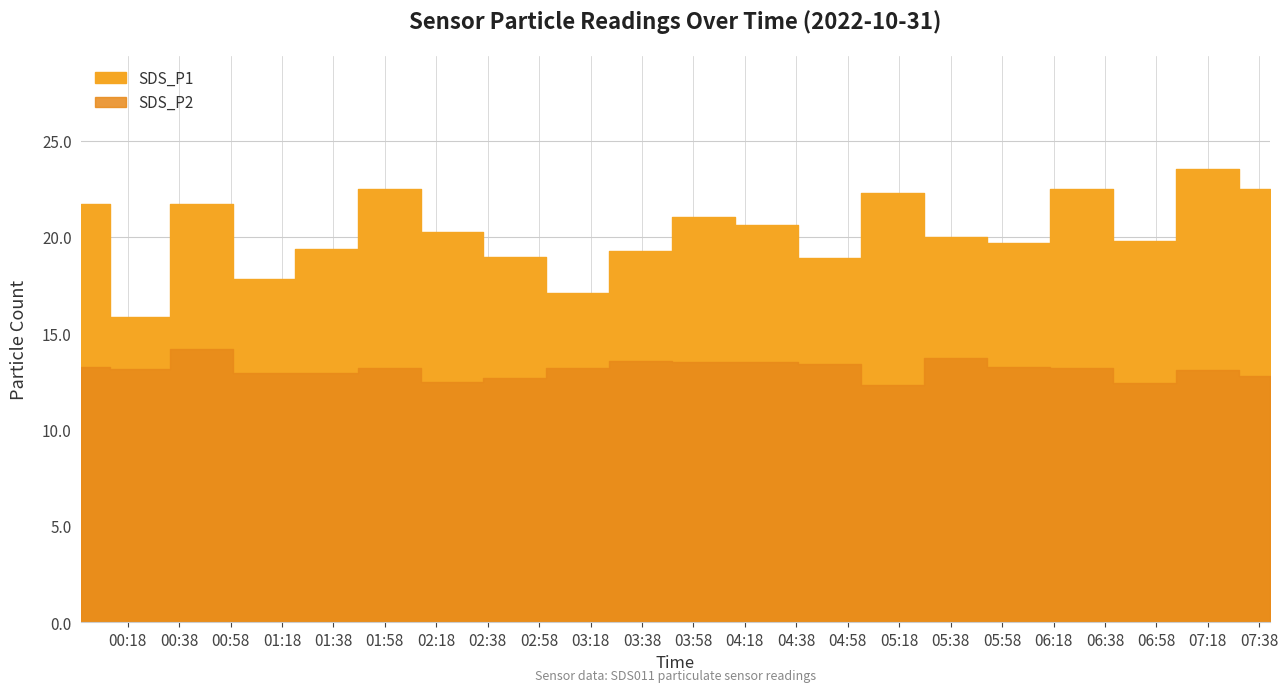

Reading left to right, what are all the values shown in this chart?

SDS_P1: 21.7	15.8	21.7	17.8	19.4	22.5	20.2	18.9	17.1	19.3	21.1	20.6	18.9	22.3	20.0	19.7	22.5	19.8	23.5	22.5
SDS_P2: 13.2	13.1	14.2	12.9	12.9	13.2	12.5	12.7	13.2	13.6	13.5	13.5	13.4	12.3	13.7	13.2	13.2	12.4	13.1	12.8